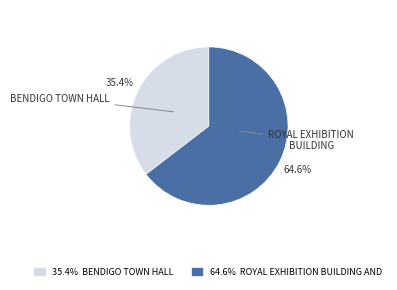

Does any single category account for the majority?

Yes